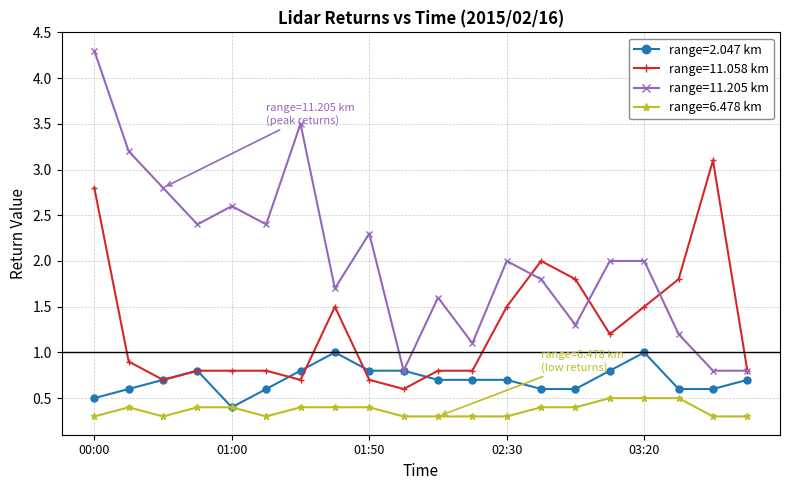

Does the chart display data point markers on the line(s)?

Yes